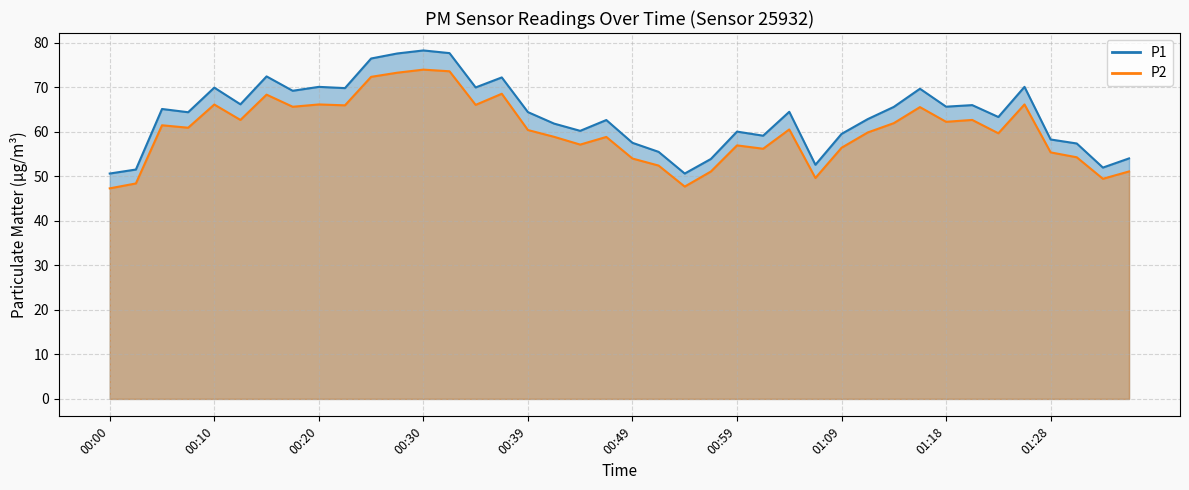

How many data points in P1 are above 64?

21